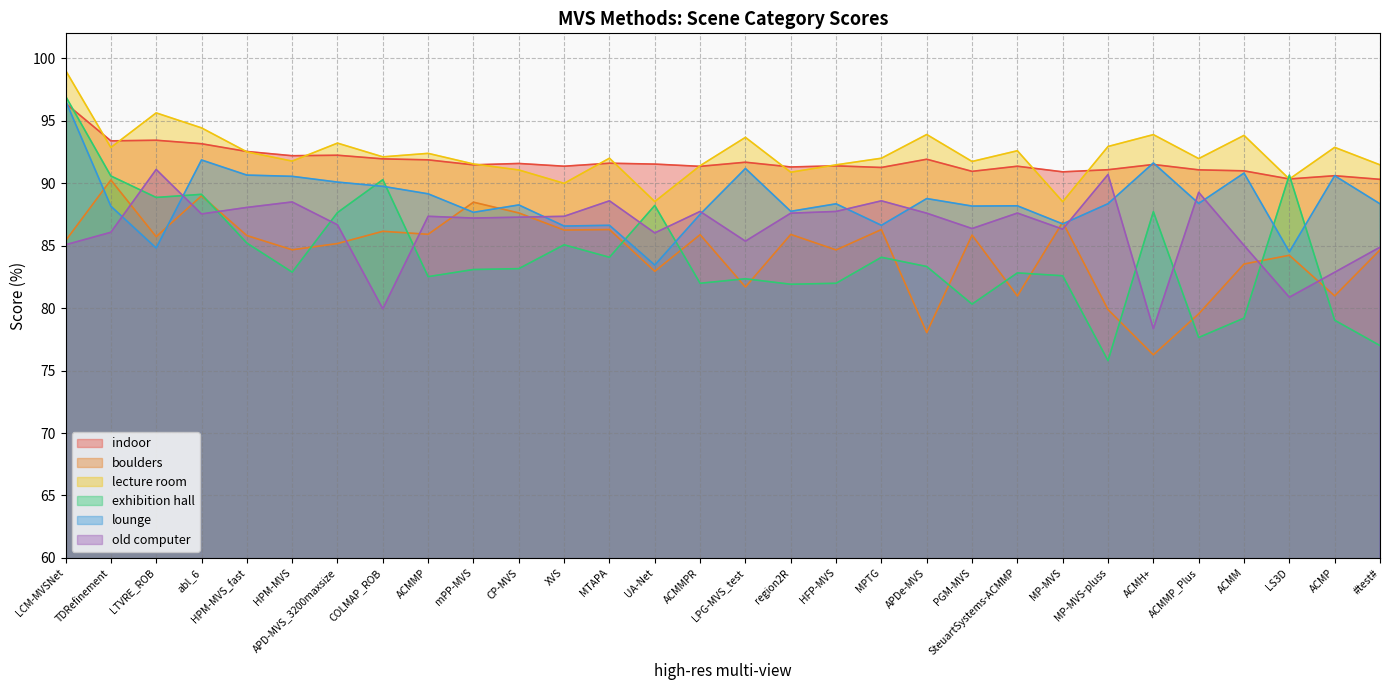

How many times do old computer and exhibition hall cross each other?

11